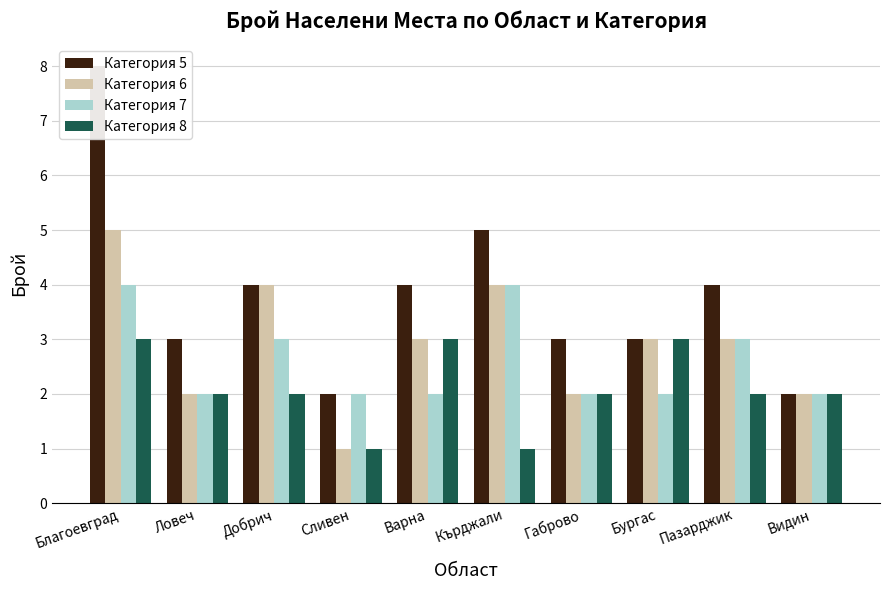

What are all the series names shown in the legend?

Категория 5, Категория 6, Категория 7, Категория 8